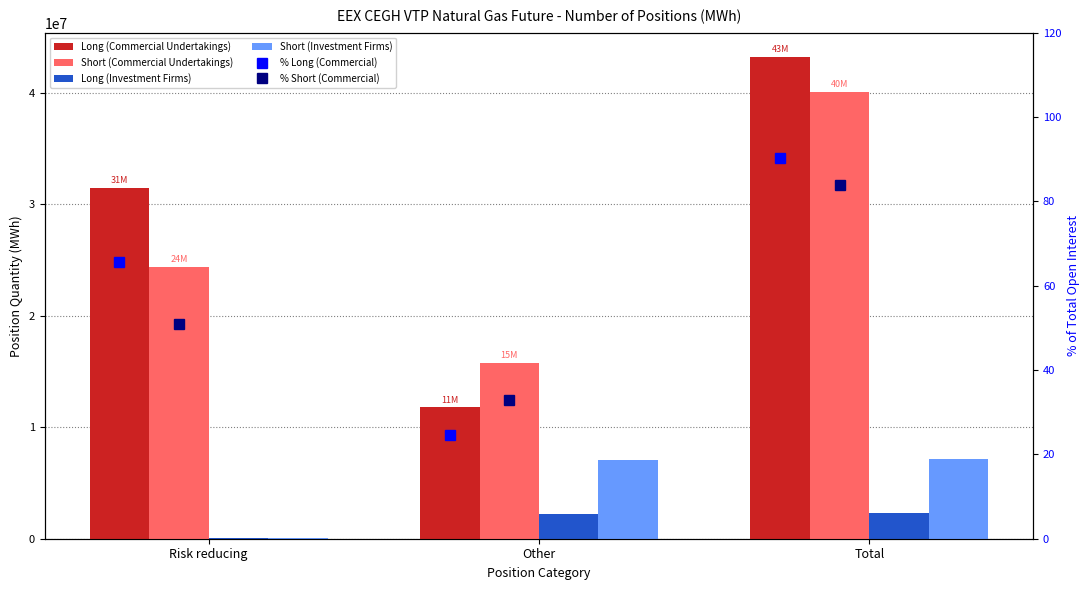

Which series has the largest total across all categories?

Long (Commercial Undertakings)